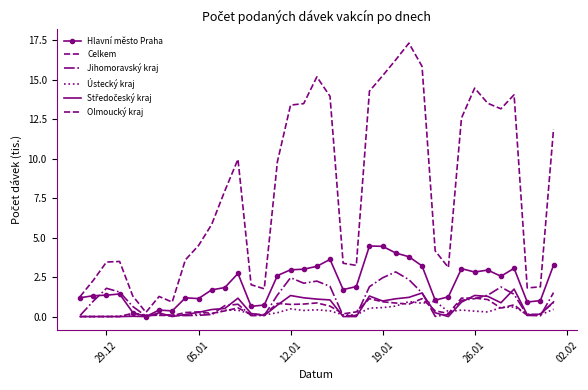

What is the label of the 2nd point from the left?

05.01